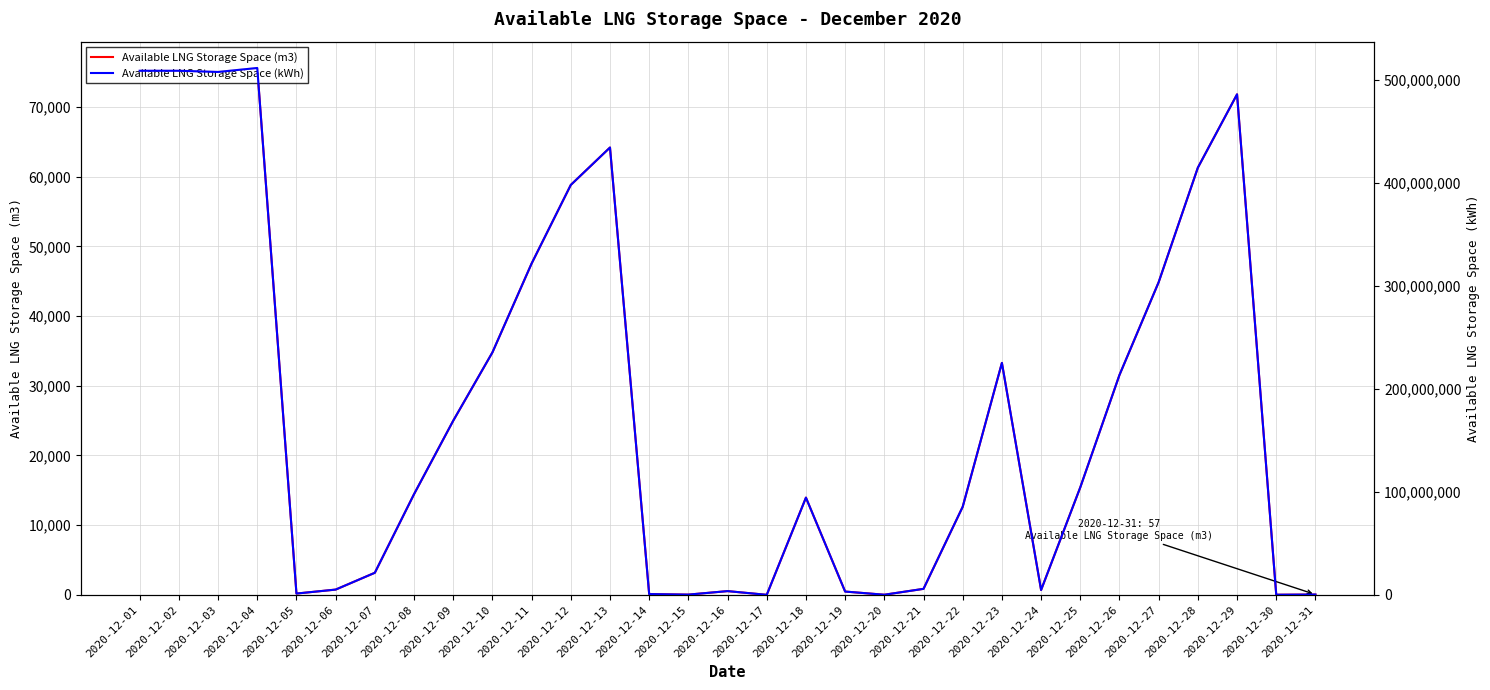

What is the value of the Available LNG Storage Space (kWh) point at the 17th from the left?

97623